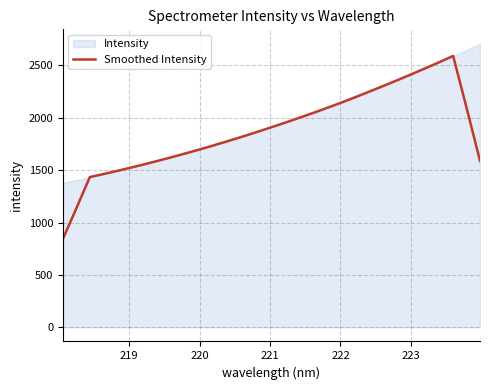

Count the number of categories in the chart.

32